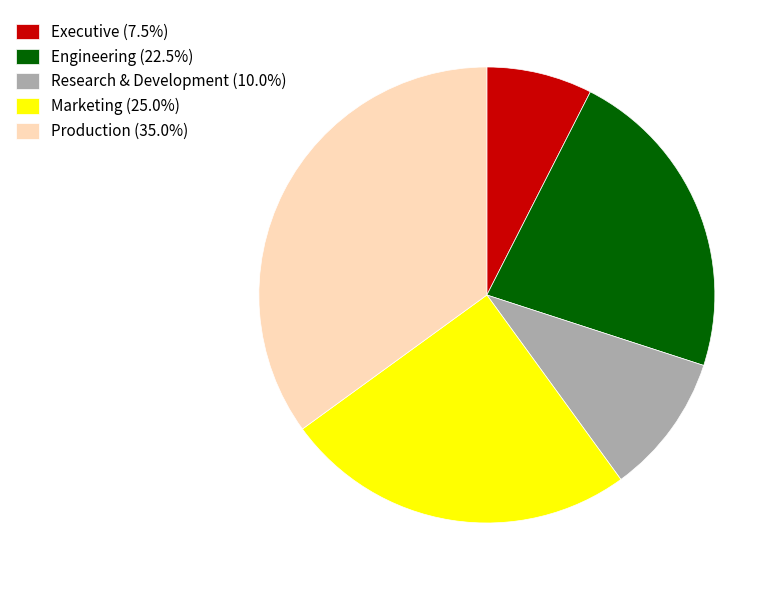

Does Marketing (25.0%) represent more than half of the total?

No